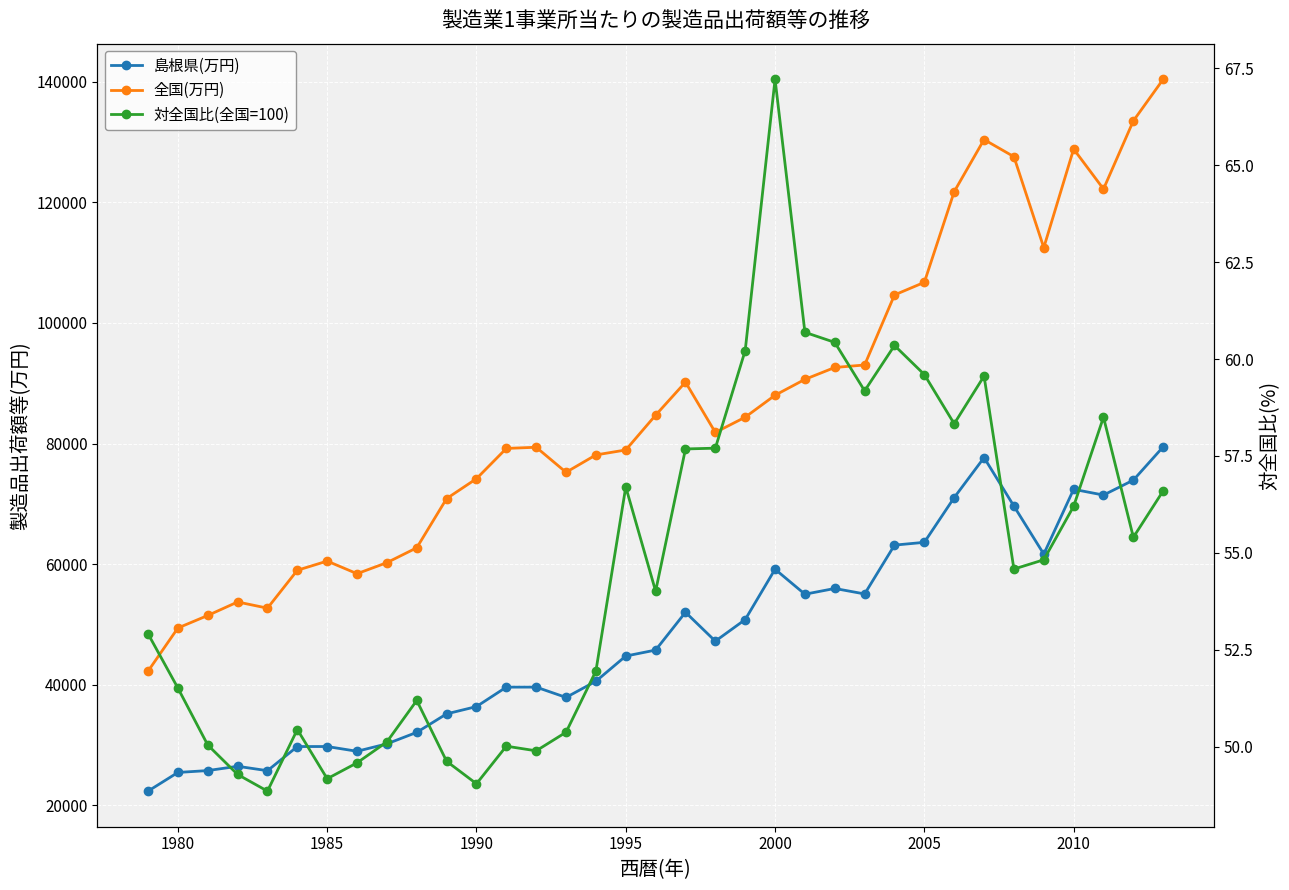

True or false: 全国(万円) and 島根県(万円) intersect in this chart.

False